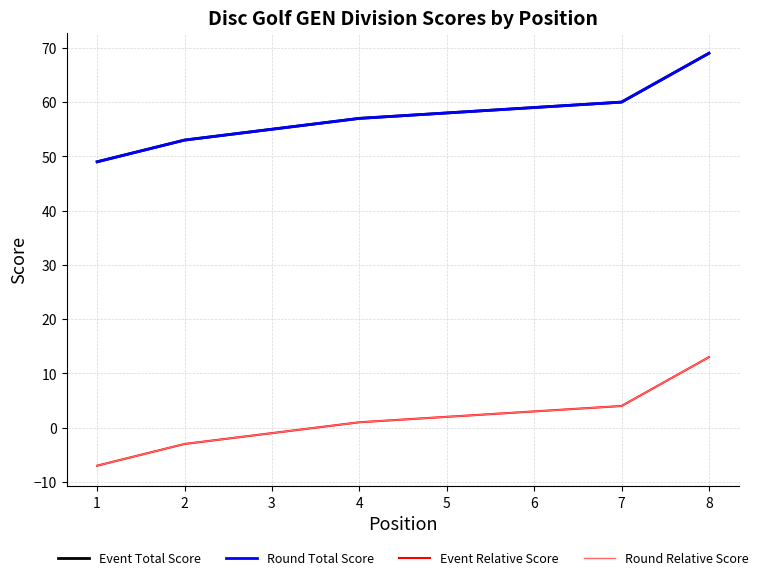

What is the highest value of the Round Total Score series?

69